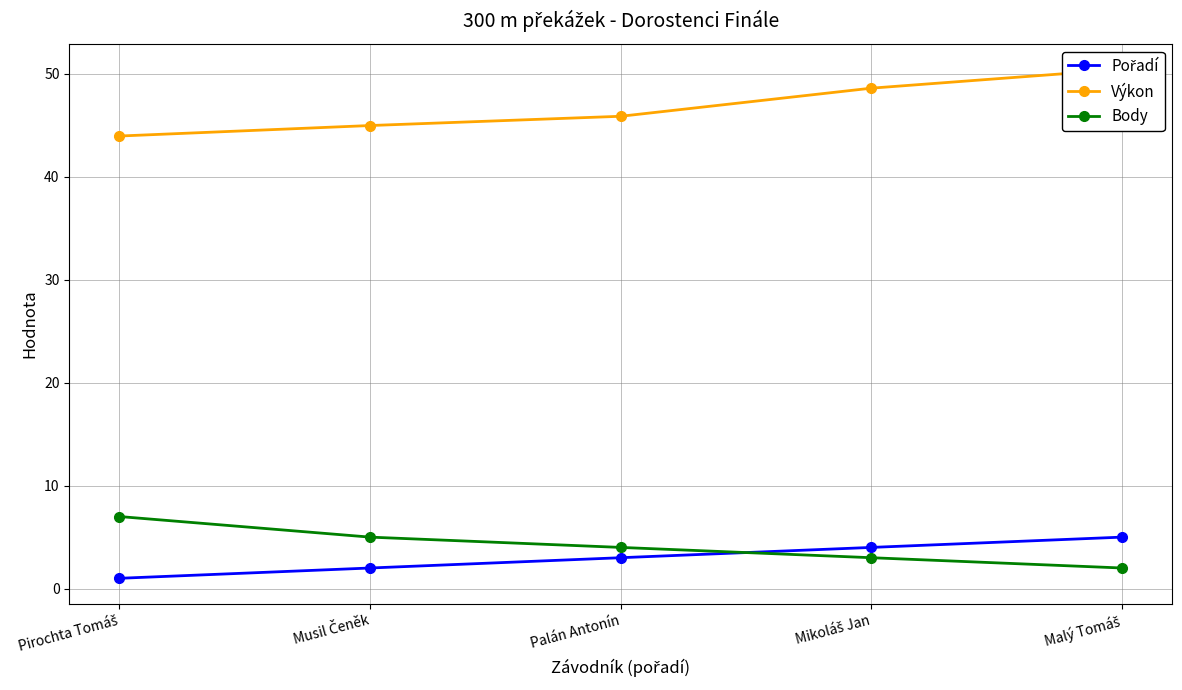

Is it true that Výkon equals 44.0 at Pirochta Tomáš?

True